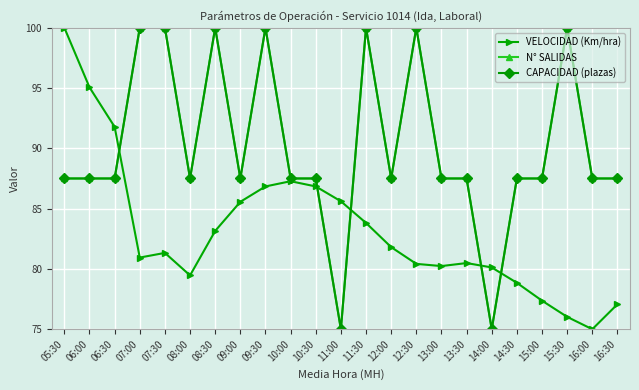

What is the value of the CAPACIDAD (plazas) point at the 20th from the left?

87.5